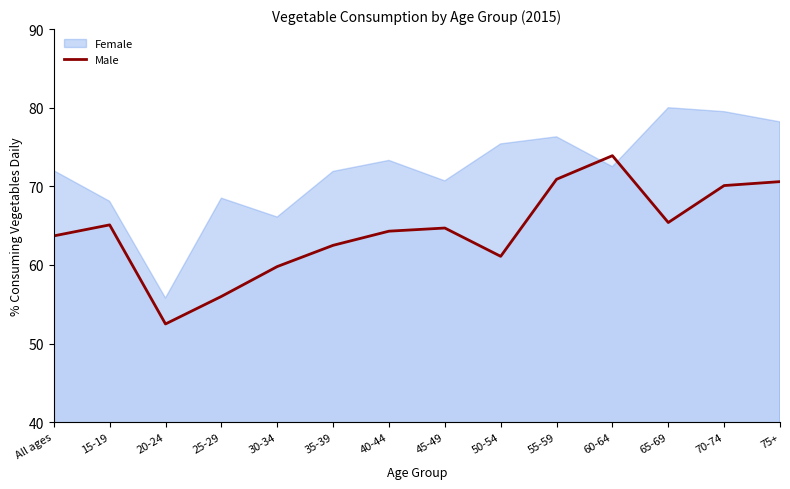

What position from the right is 70-74?

2